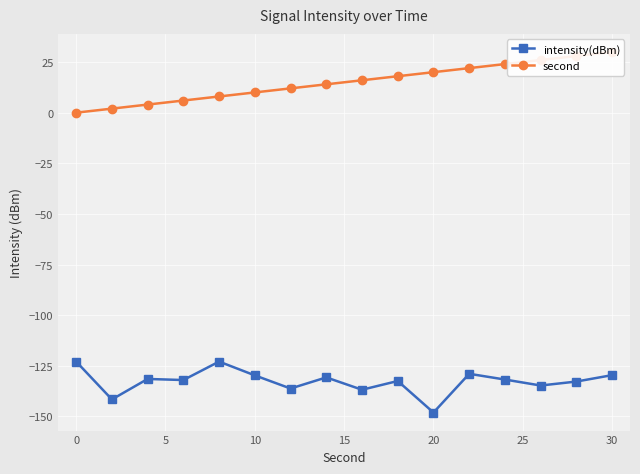

True or false: second and intensity(dBm) intersect in this chart.

False